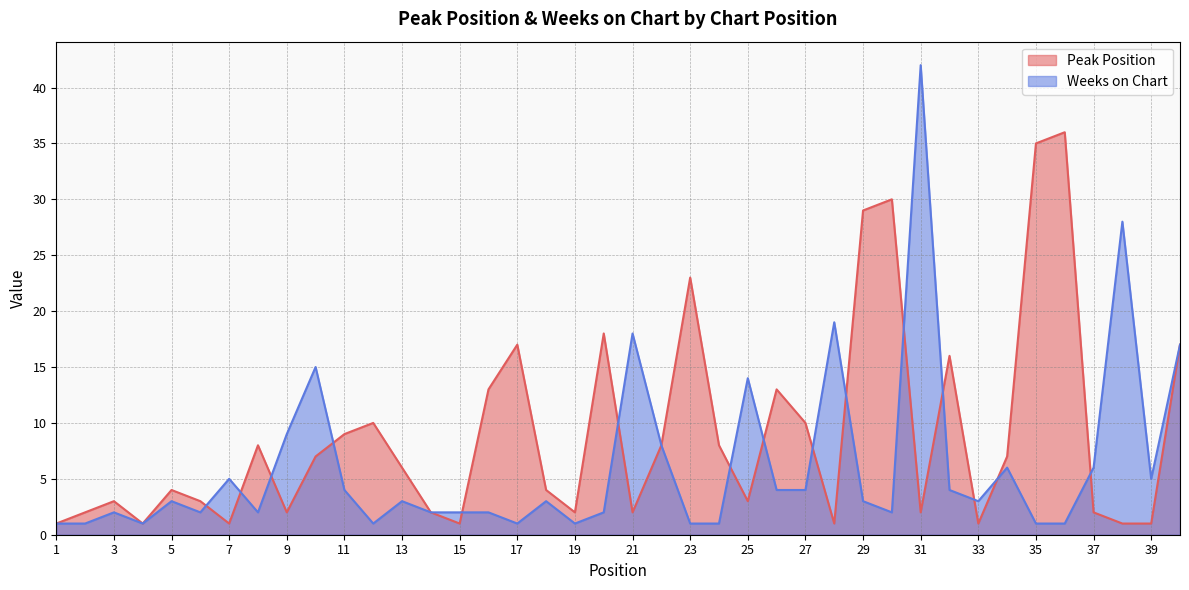

Does the chart have visible grid lines?

Yes